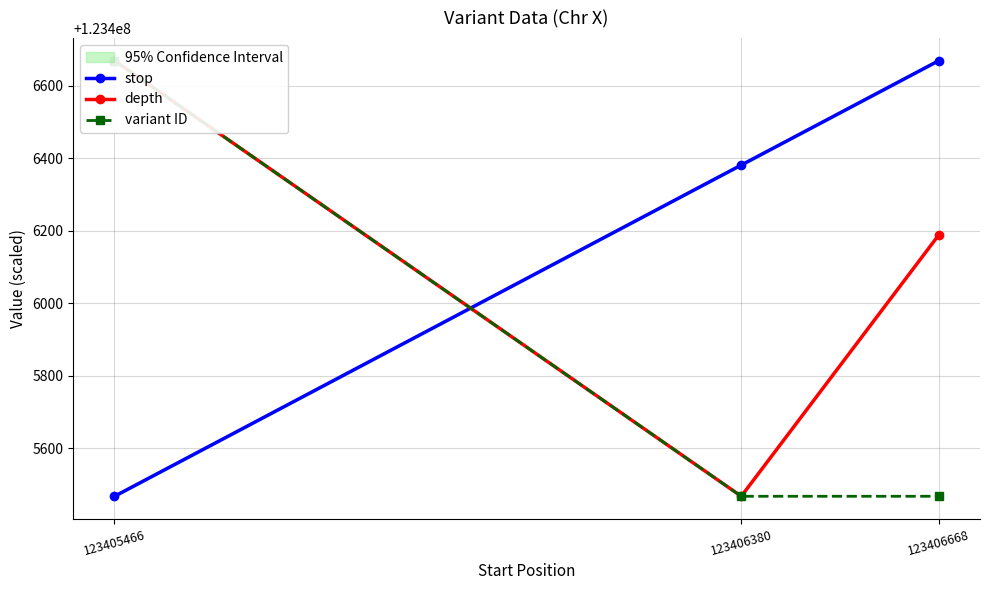

True or false: variant ID has a value of 123405467.0 at 123406380.

True